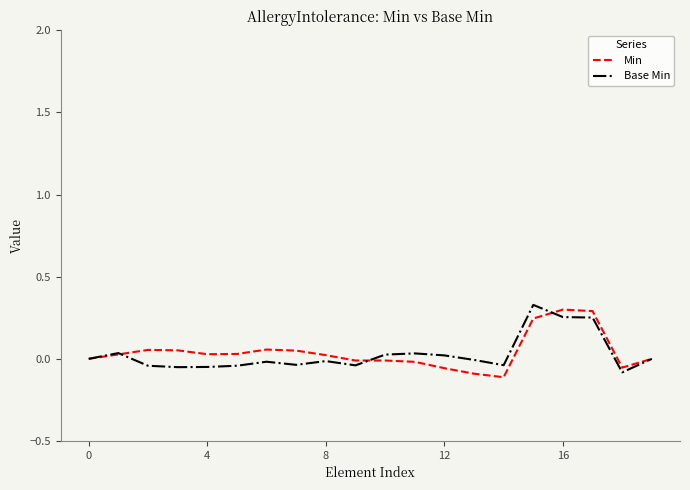

What is the maximum value for Base Min?

0.3